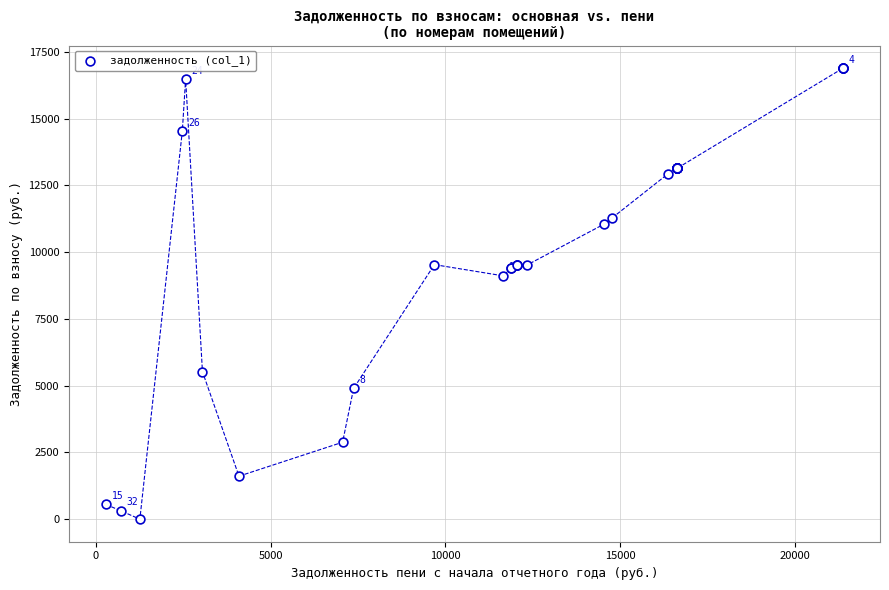

What Y value in the scatter plot is closest to 8448?

9117.3